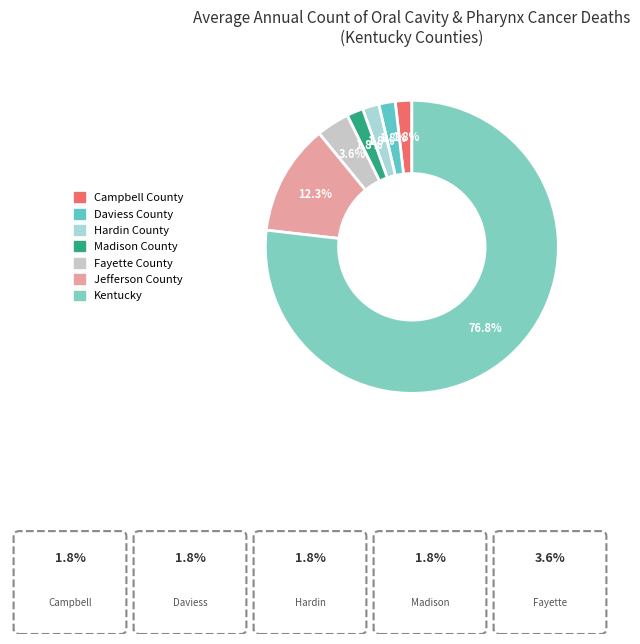

Is Kentucky the majority of the pie?

Yes